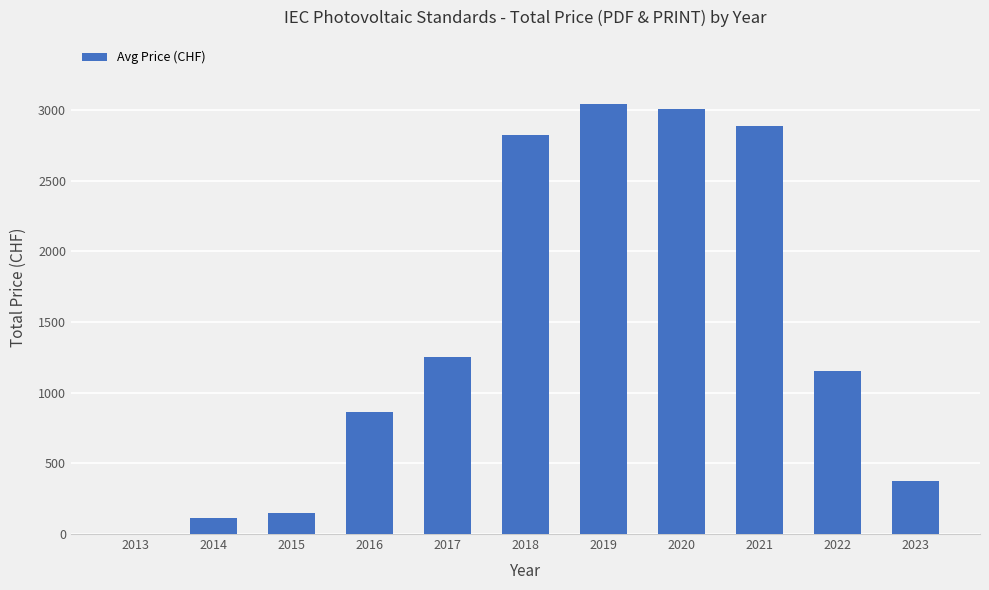

How many positive values are there?

10